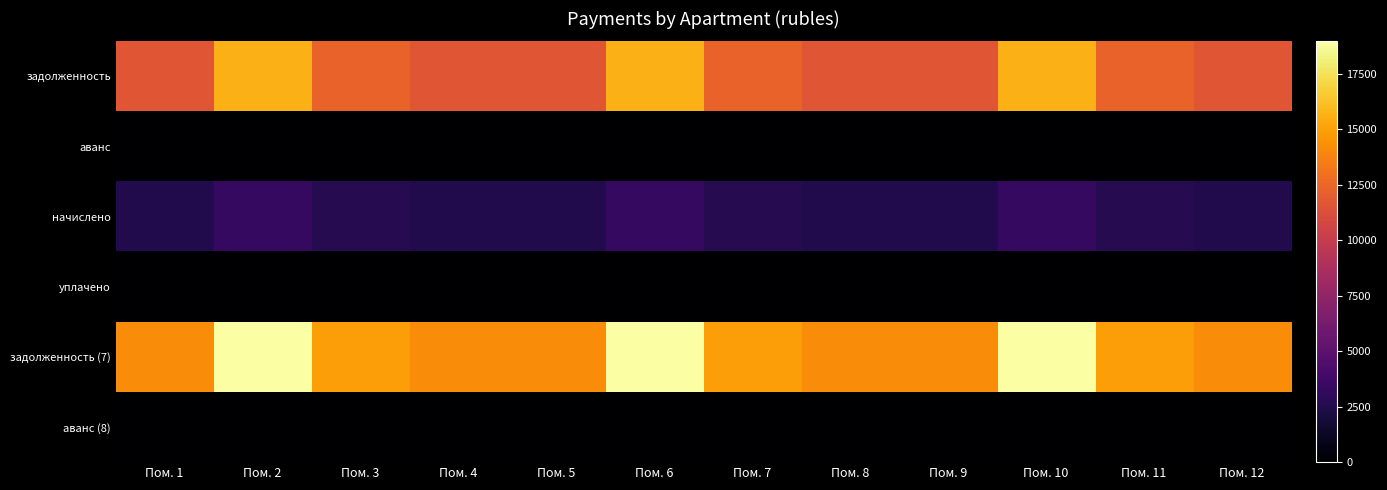

Which series changed the most between Пом. 5 and Пом. 9?

задолженность